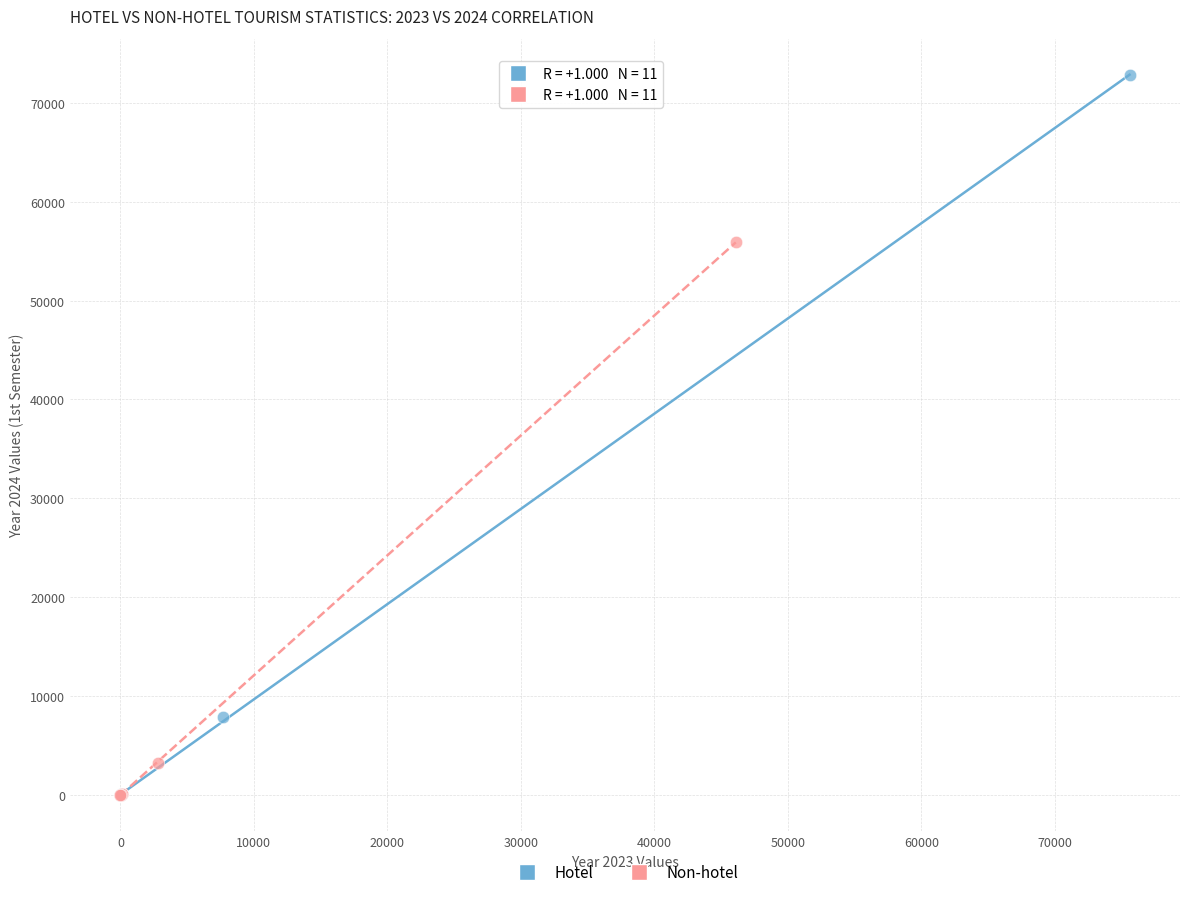

Which series reaches the maximum Y coordinate?

Hotel